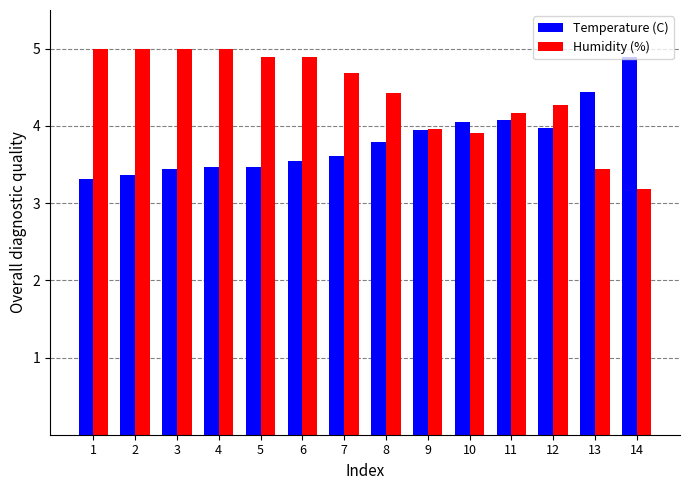

What is the spread (max minus min) of values at 5?

1.4